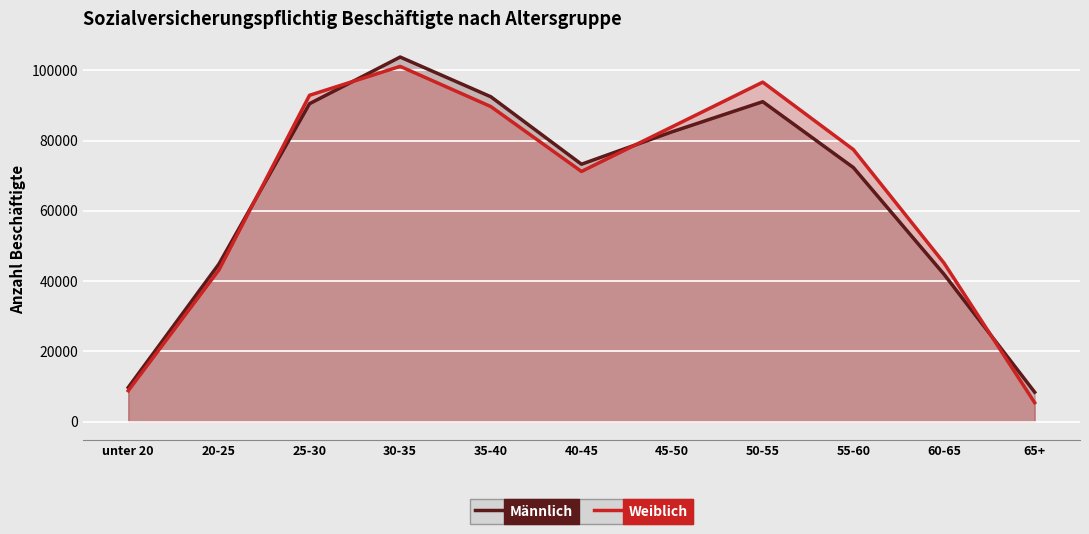

What is the value of the Weiblich point at the 9th from the left?

77451